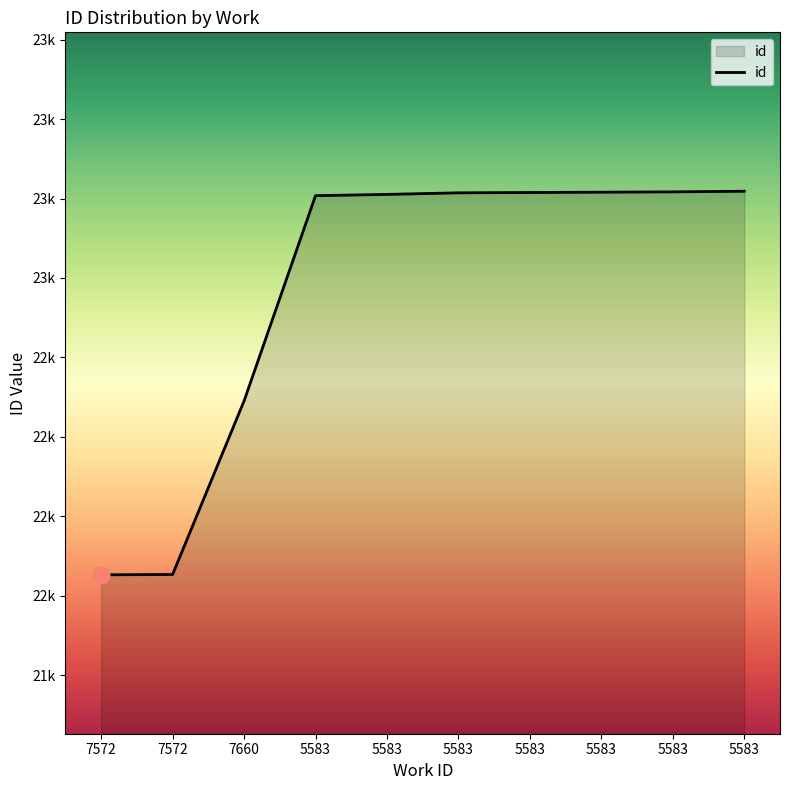

What is the difference between the maximum and minimum values?

1207